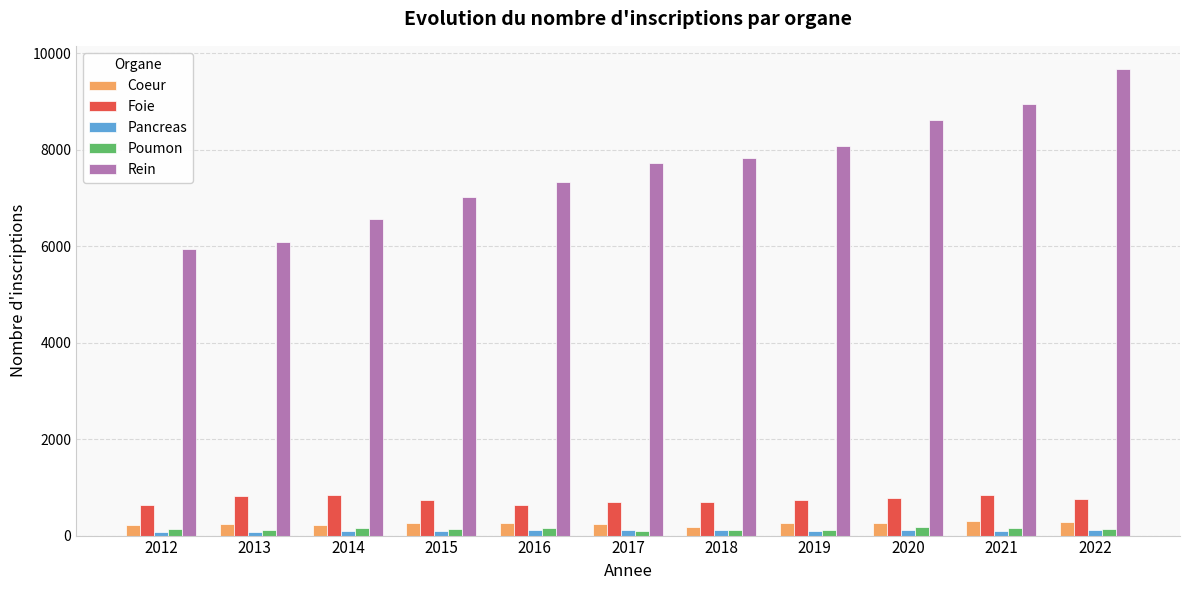

How many groups of bars are there?

11